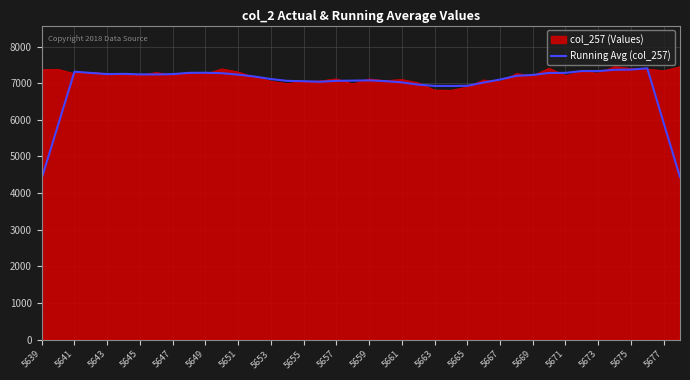

What is the lowest value of the Running Avg (col_257) series?

4404.0